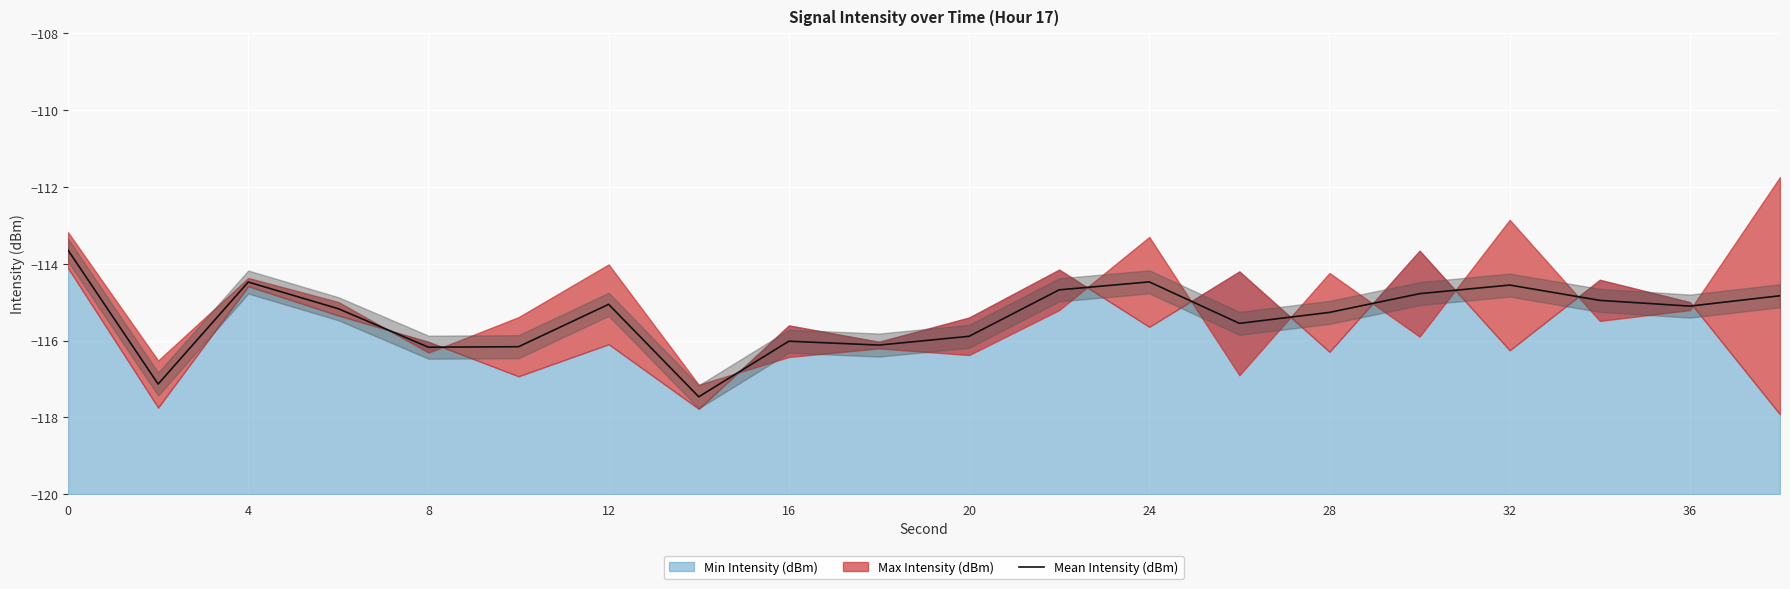

The value of Mean Intensity (dBm) at 20 is -115.9. True or false?

True